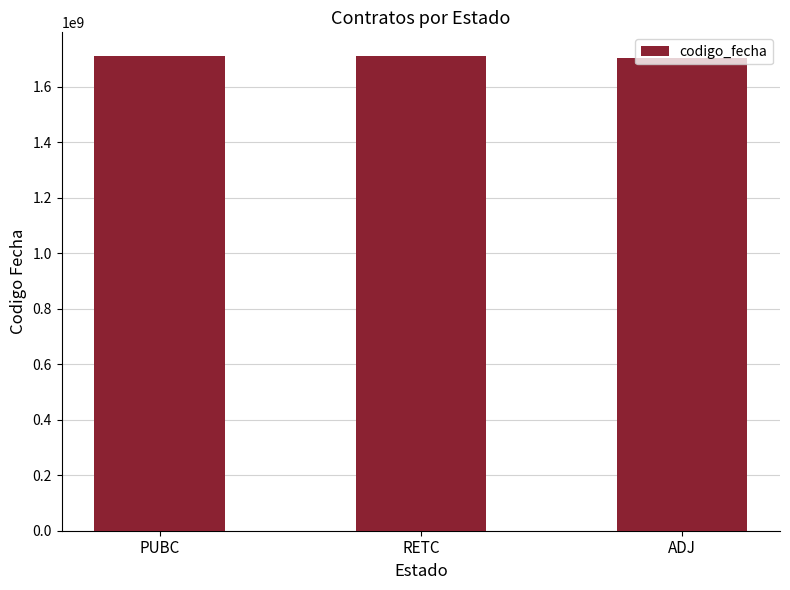

What is the value of the 2nd bar from the left?

1709220061